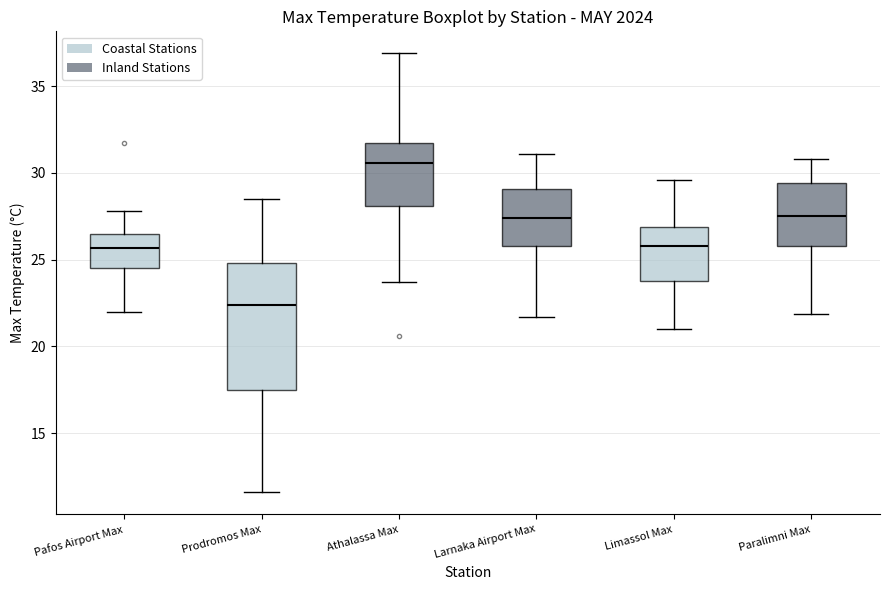

Reading left to right, transcribe this box plot: for each box, give where its median line is, the range the box spans, and where its two whiskers end, as read against the y-axis. The values are not printed on the chart, so give them approximately, as read against the axis.

Pafos Airport Max: median 25.5, box 24.5 to 26.5, whiskers 22.0 to 28.0
Prodromos Max: median 22.5, box 17.5 to 25.0, whiskers 11.5 to 28.5
Athalassa Max: median 30.5, box 28.0 to 31.5, whiskers 23.5 to 37.0
Larnaka Airport Max: median 27.5, box 26.0 to 29.0, whiskers 21.5 to 31.0
Limassol Max: median 26.0, box 24.0 to 27.0, whiskers 21.0 to 29.5
Paralimni Max: median 27.5, box 26.0 to 29.5, whiskers 22.0 to 31.0